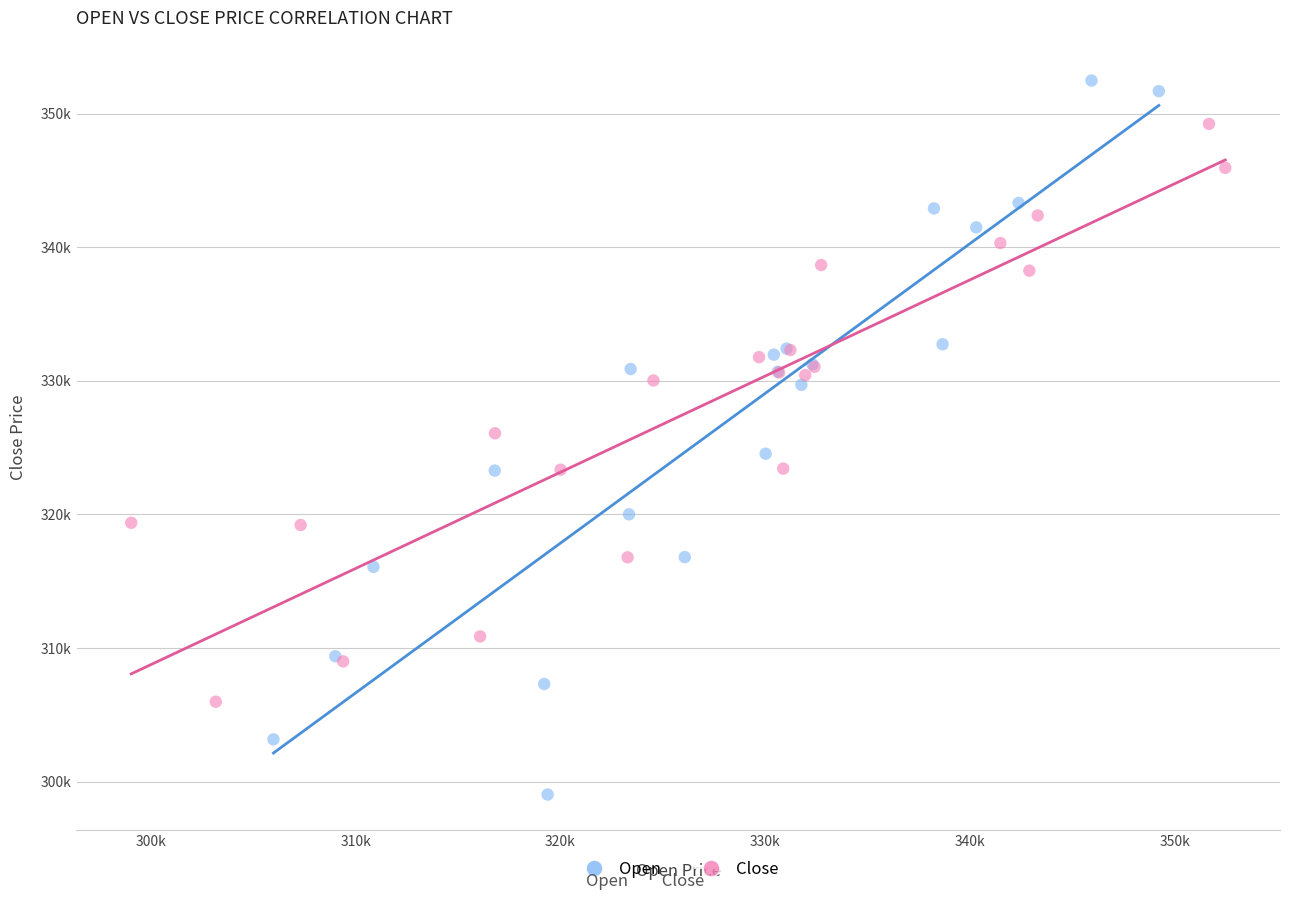

Which series has the widest spread of Y values?

Open